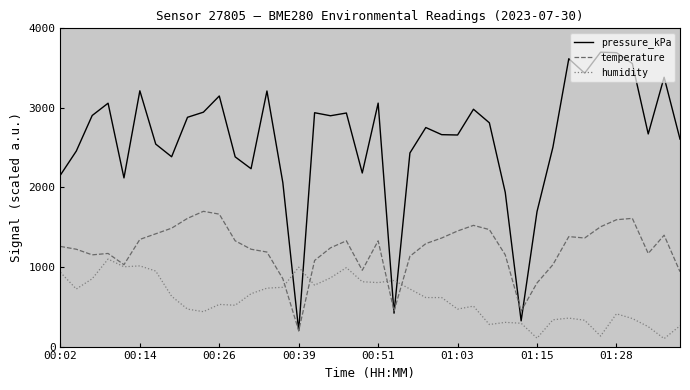

What is the minimum value for pressure_kPa?

200.0